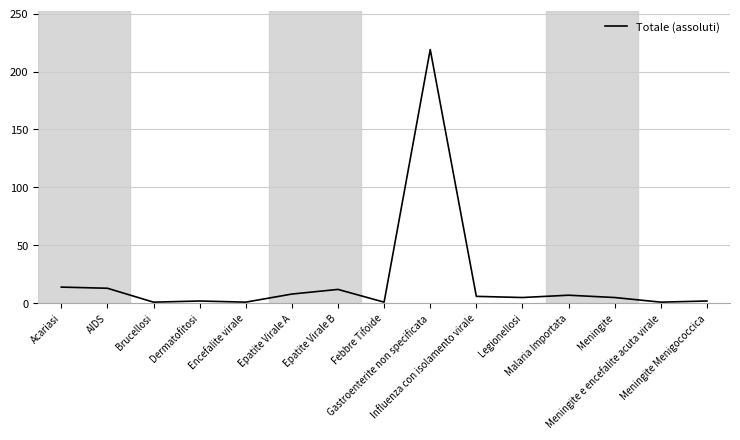

What is the greatest value displayed?

219